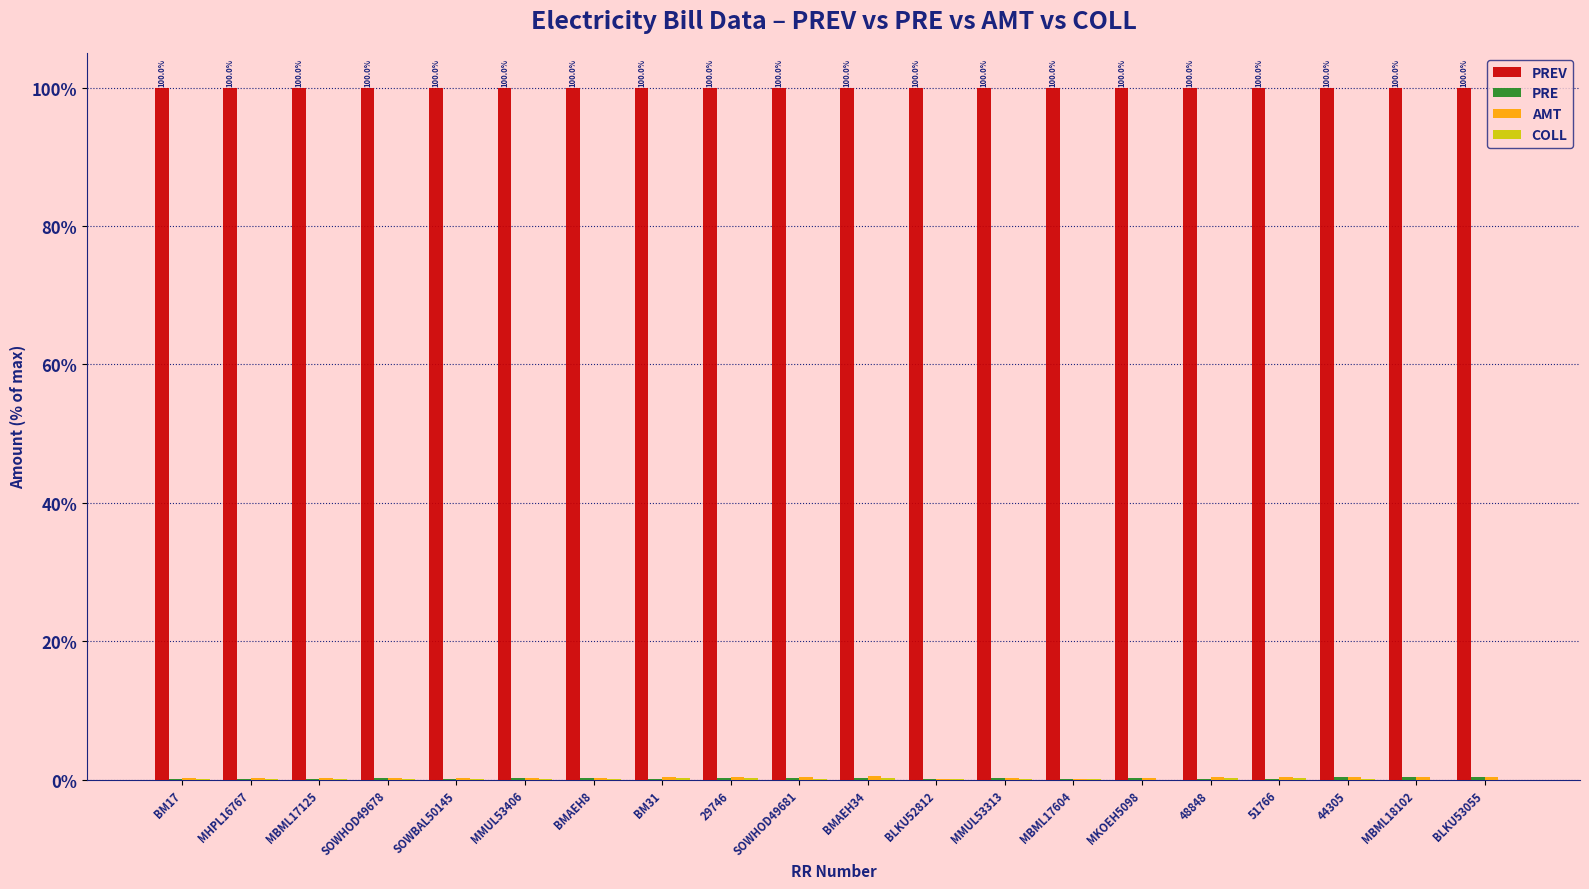

What is the label of the 8th bar from the right?

MMUL53313